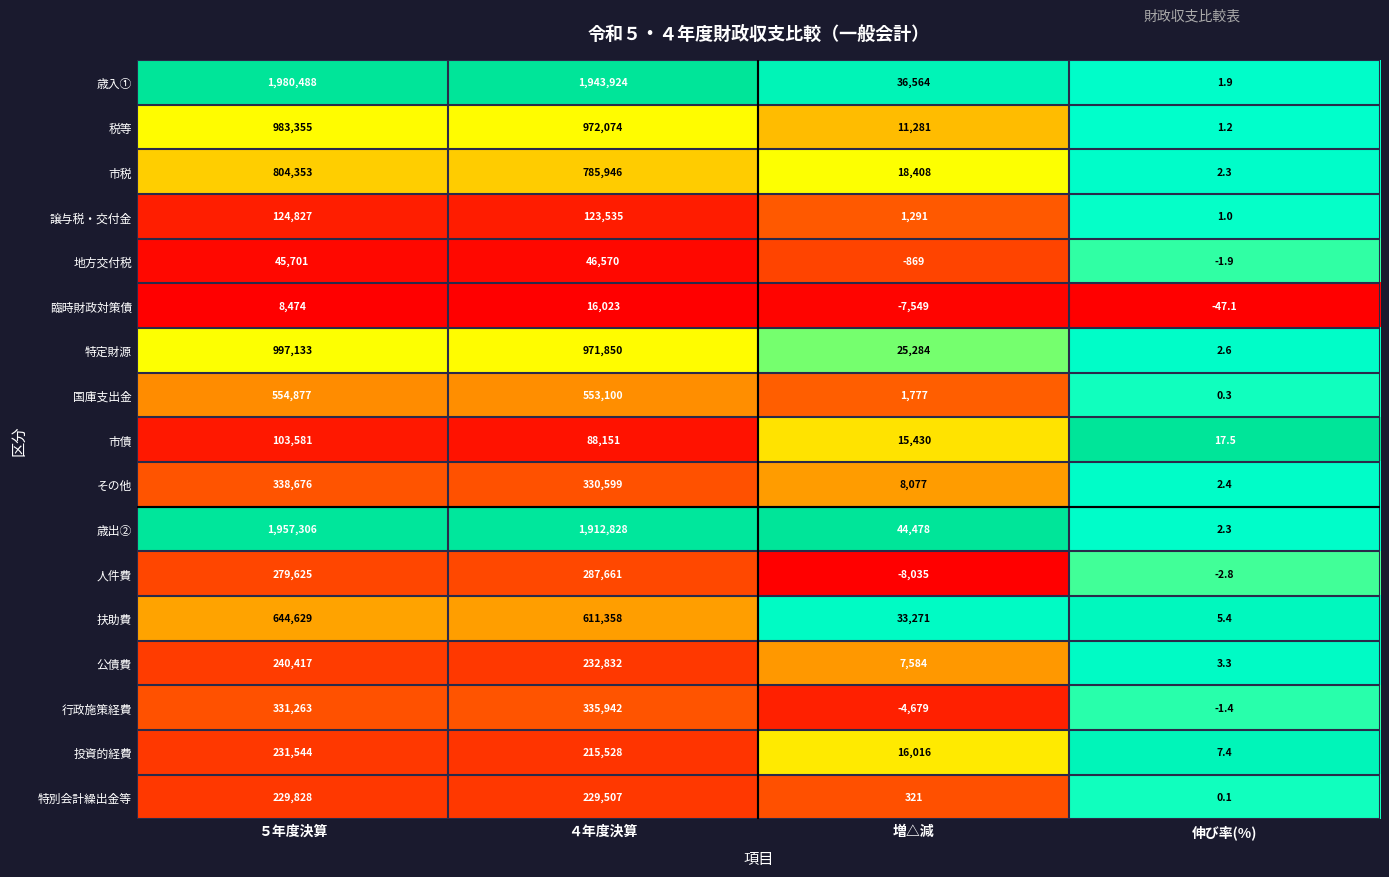

Count the 市債 values in the range 15430 to 103581.

3